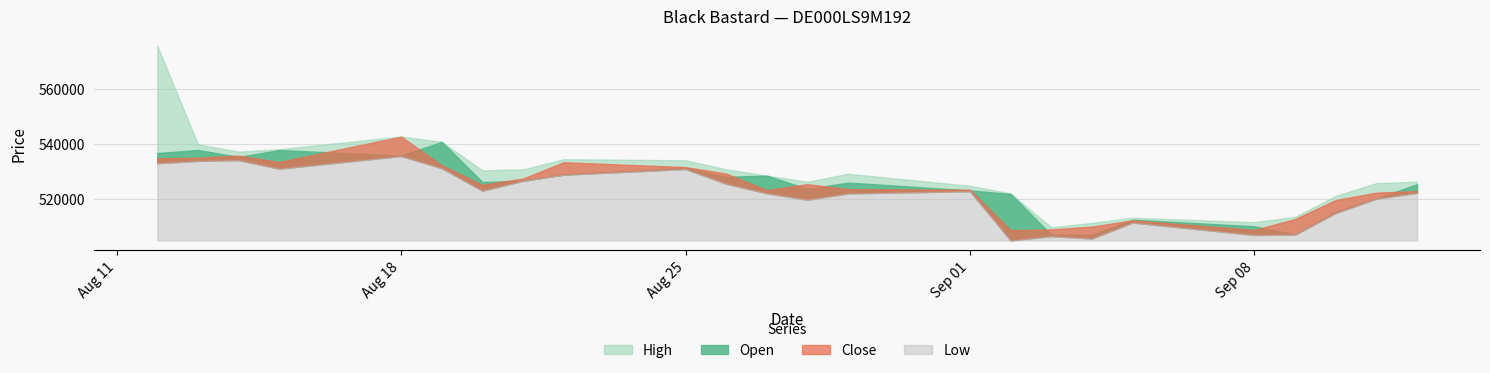

At 25.08.2025, list the series in order from smallest to largest.

Low, Open, Close, High